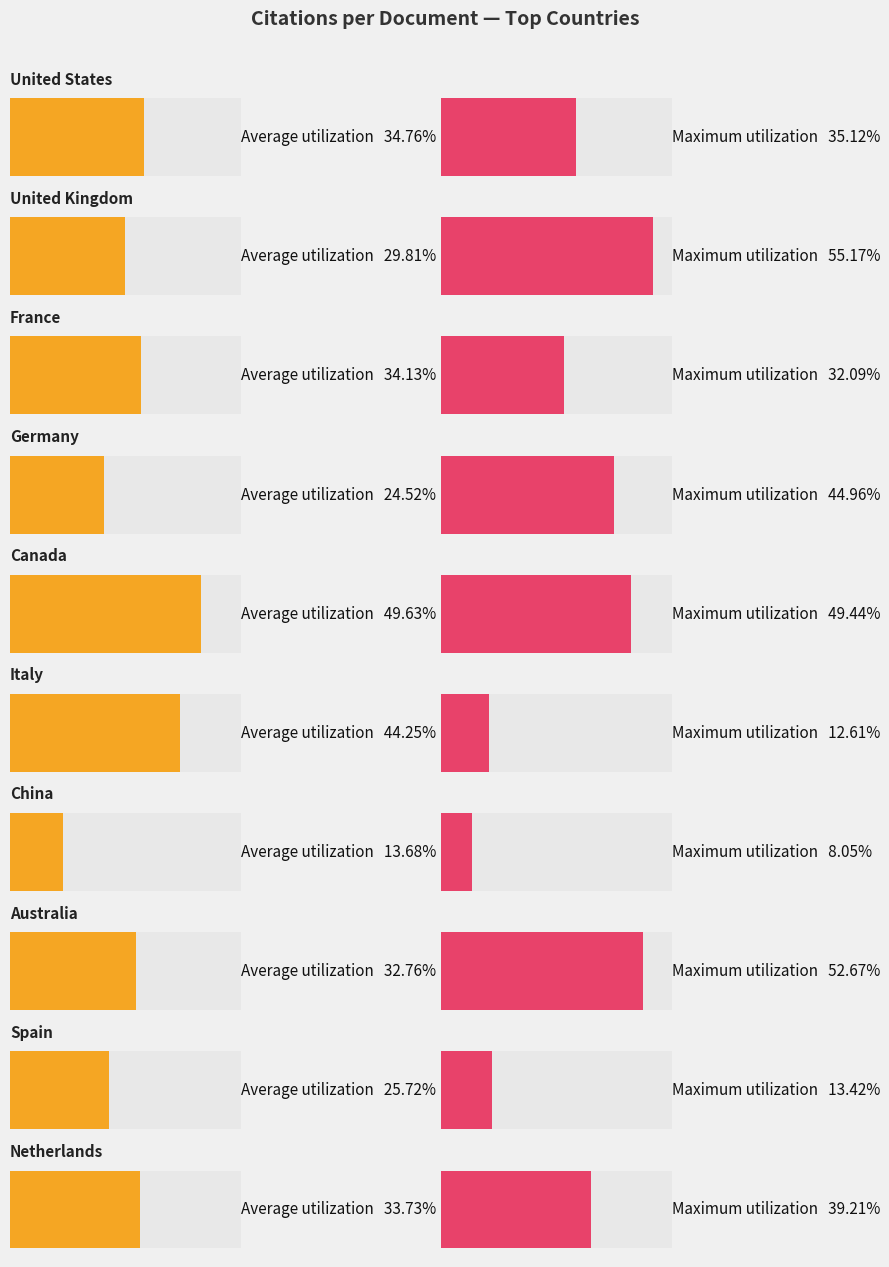

The value of Average utilization at Spain is 11.3. True or false?

False